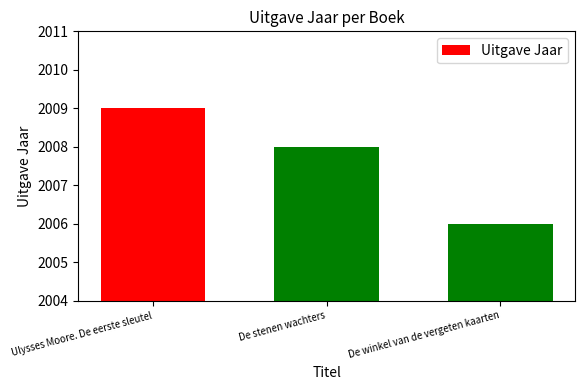

What is the smallest value displayed?

2006